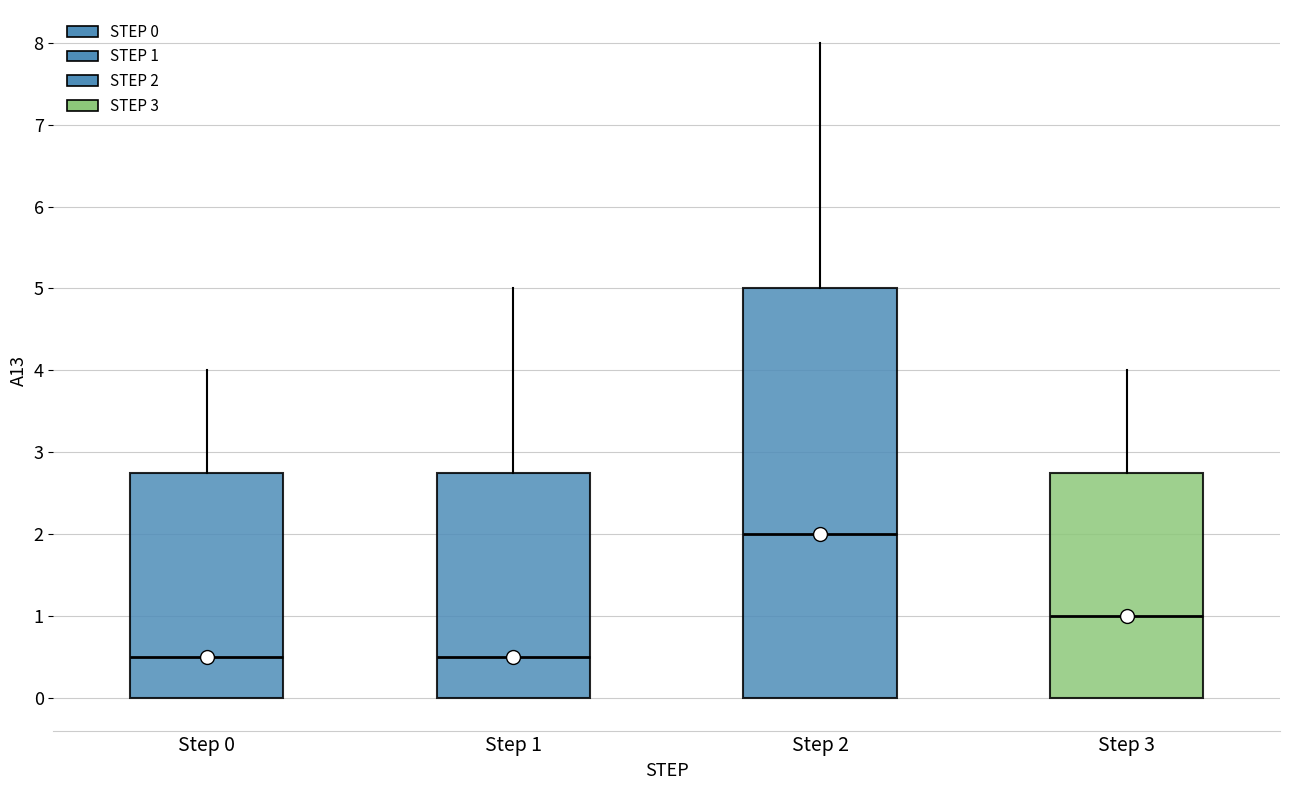

Where is the upper edge of the box for Step 0 on the y-axis? The values are not printed on the chart, so give them approximately, as read against the axis.

2.8